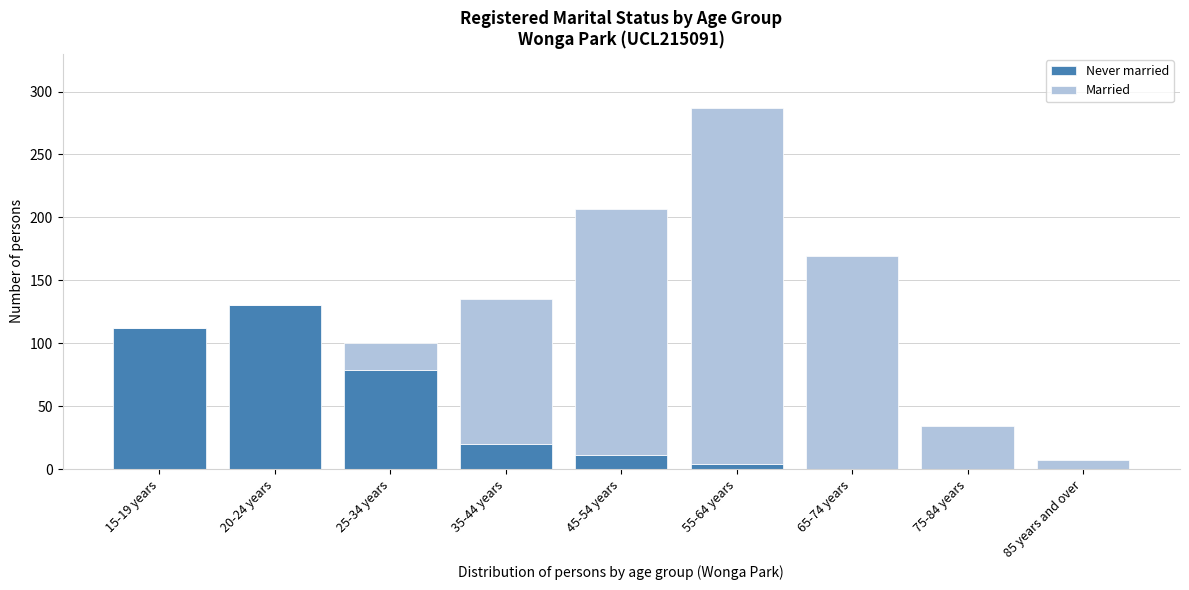

Reading left to right, what are the values for Never married?

15-19 years=112	20-24 years=130	25-34 years=79	35-44 years=20	45-54 years=11	55-64 years=4	65-74 years=0	75-84 years=0	85 years and over=0